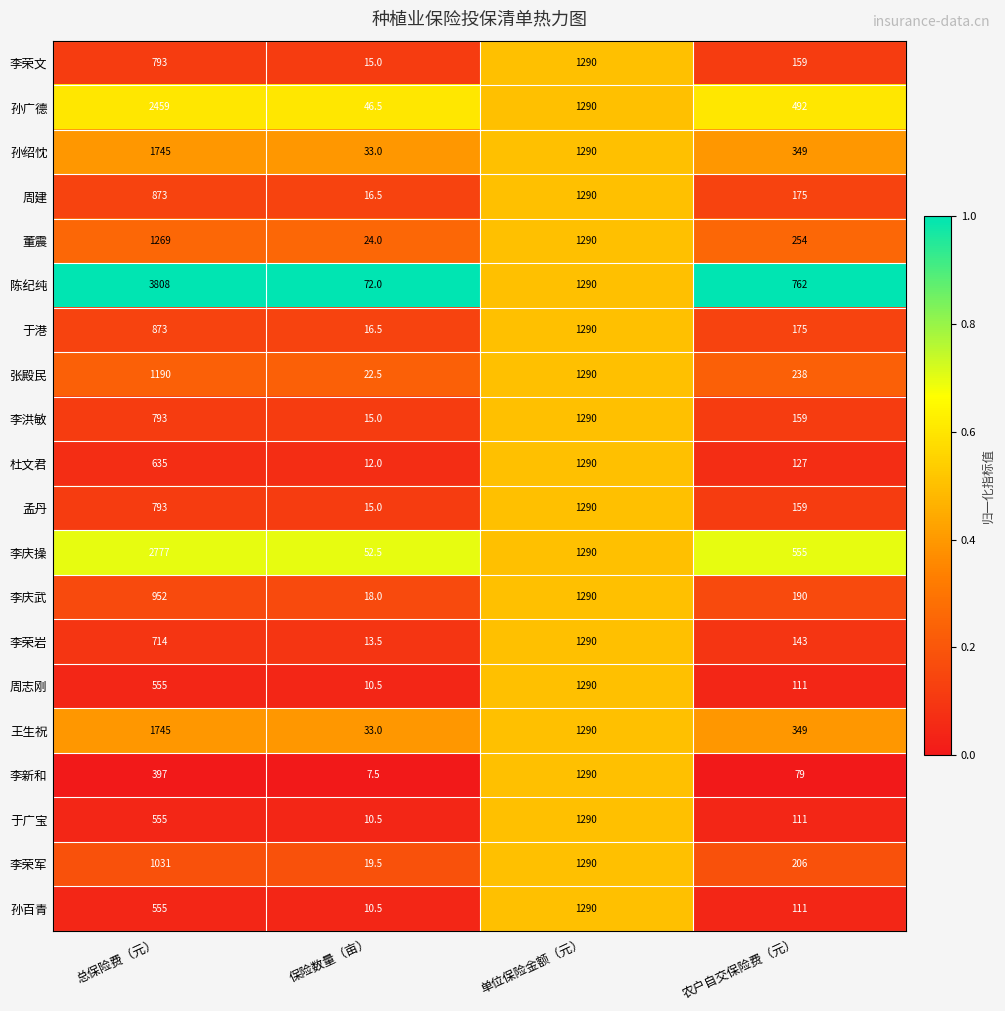

Which category has the lowest value across all series?

保险数量（亩）